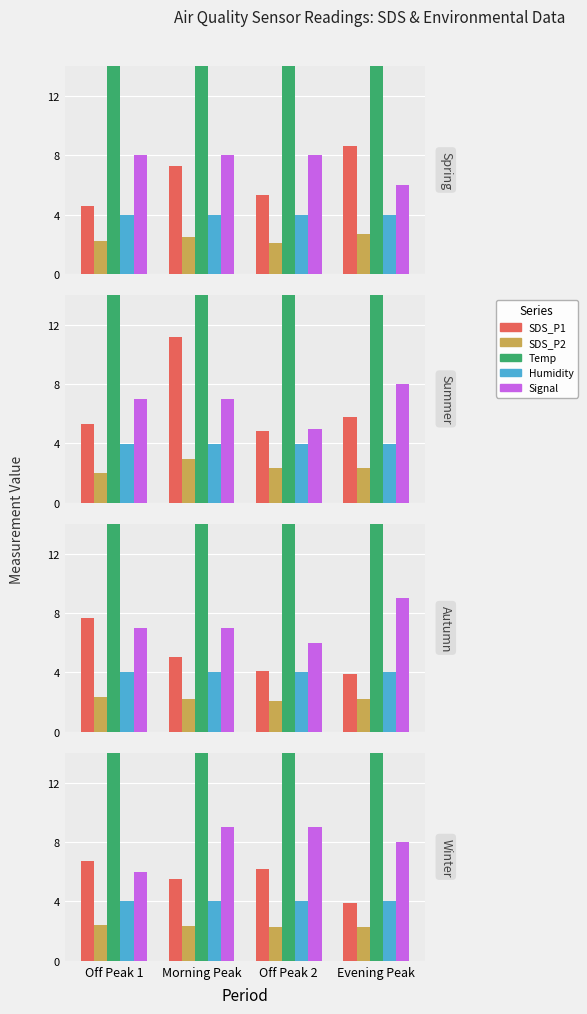

How many groups of bars are there?

4